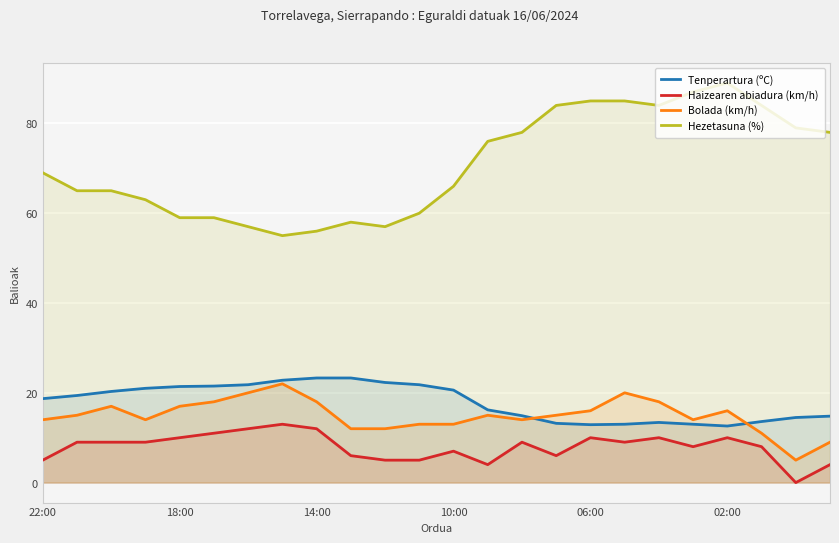

True or false: Bolada (km/h) has a value of 13.8 at 7.

False